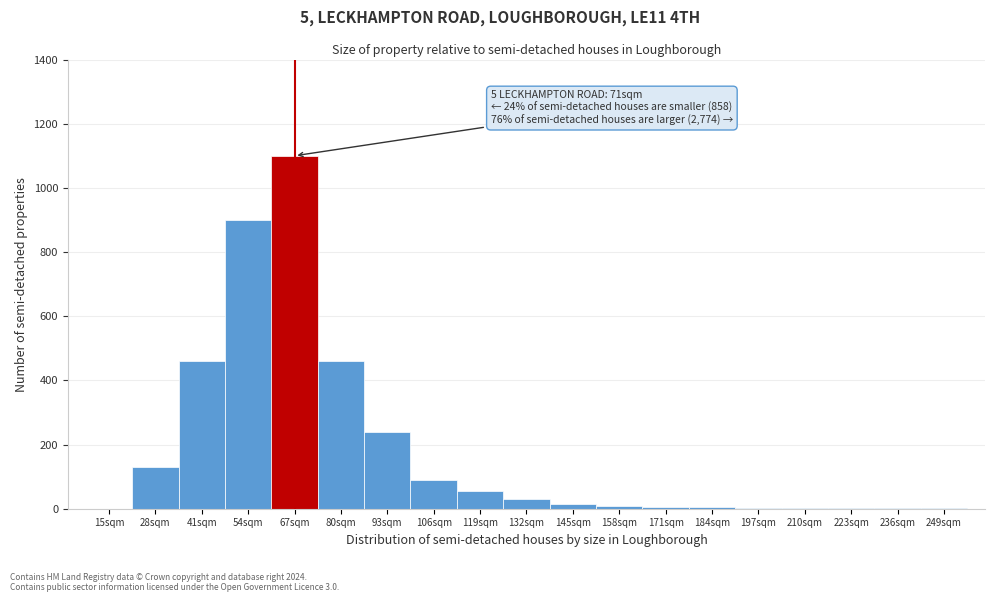

The value at 119sqm is 55. True or false?

True